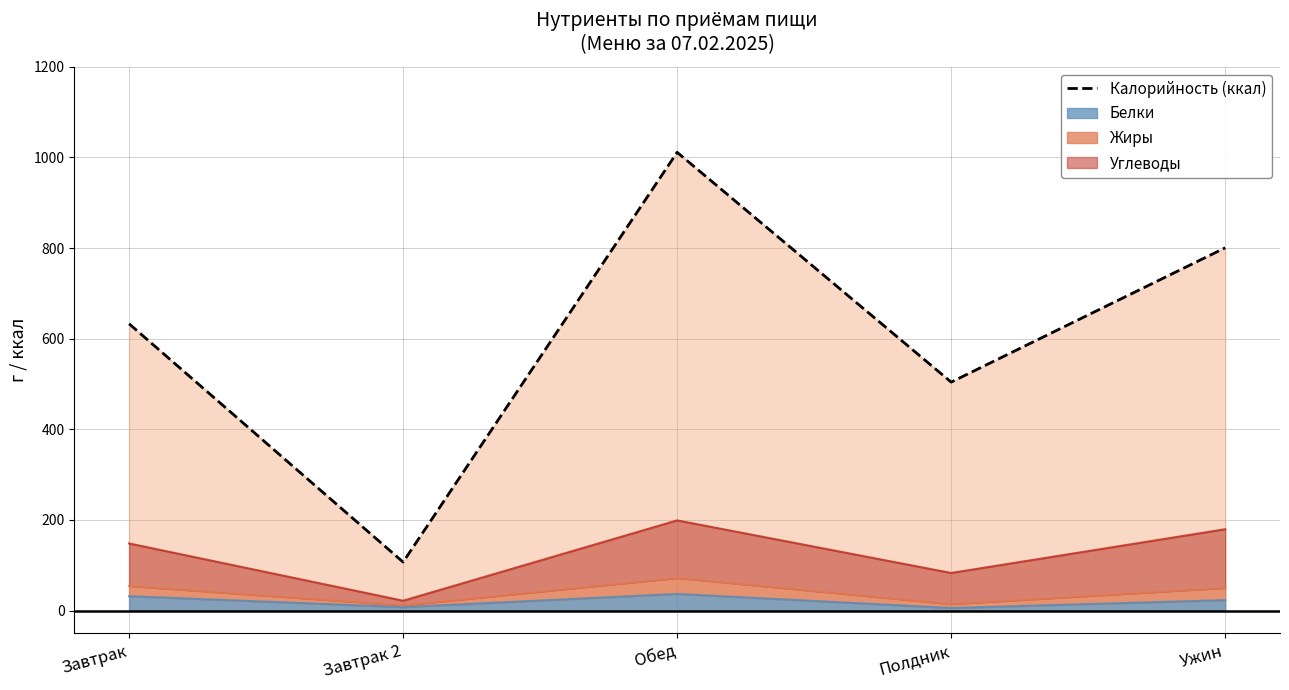

Rank the categories by value from lowest to highest.

Завтрак 2, Полдник, Завтрак, Ужин, Обед